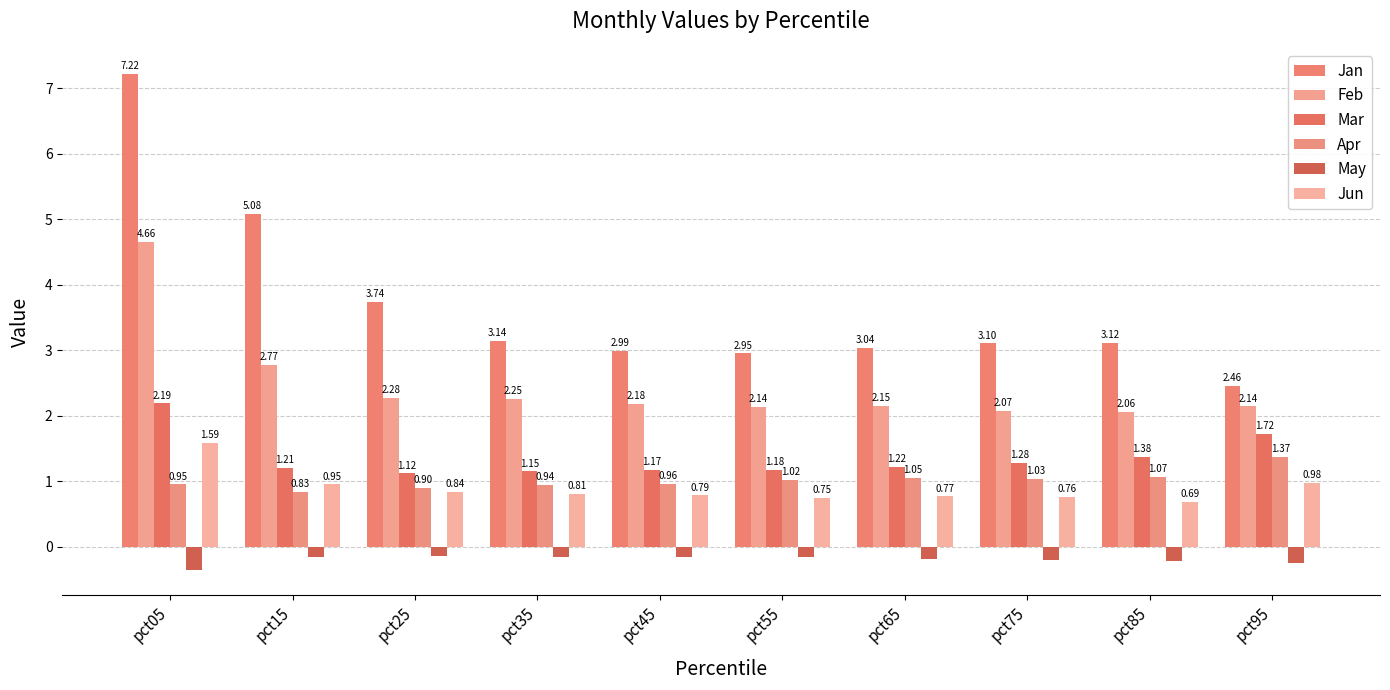

At which category is the sum across all series the highest?

pct05